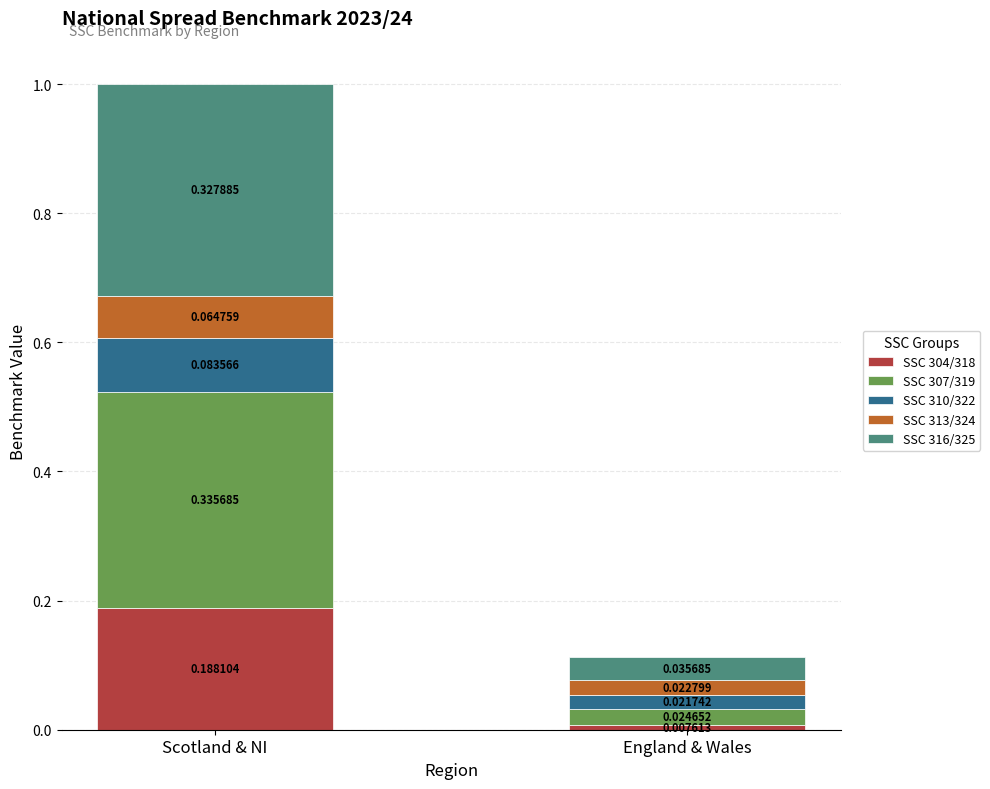

At which category is the sum across all series the highest?

Scotland & NI